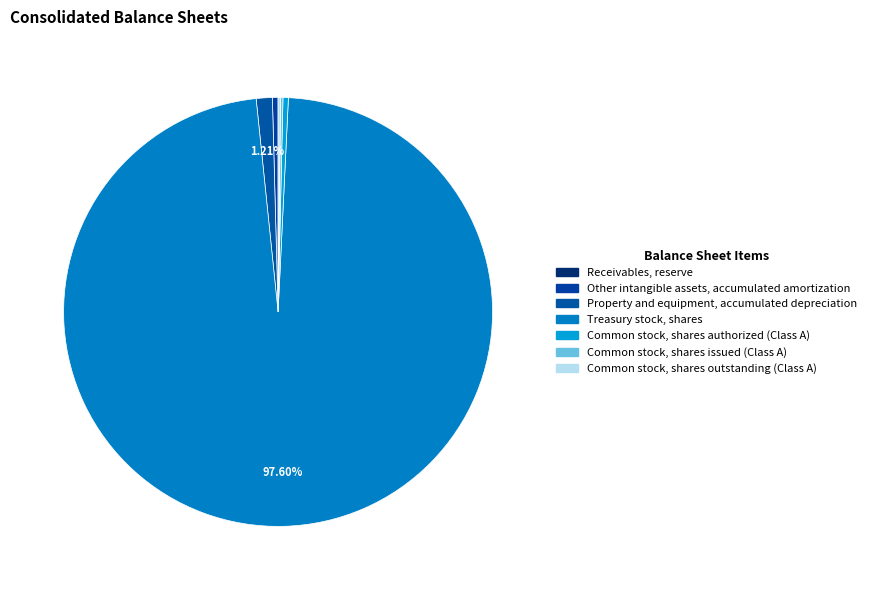

Combined, do Other intangible assets, accumulated amortization and Common stock, shares issued (Class A) account for over 50%?

No